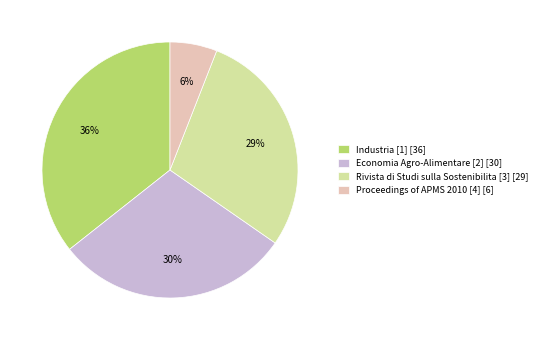

Rank the categories by value from highest to lowest.

Industria [1], Economia Agro-Alimentare [2], Rivista di Studi sulla Sostenibilita [3], Proceedings of APMS 2010 [4]